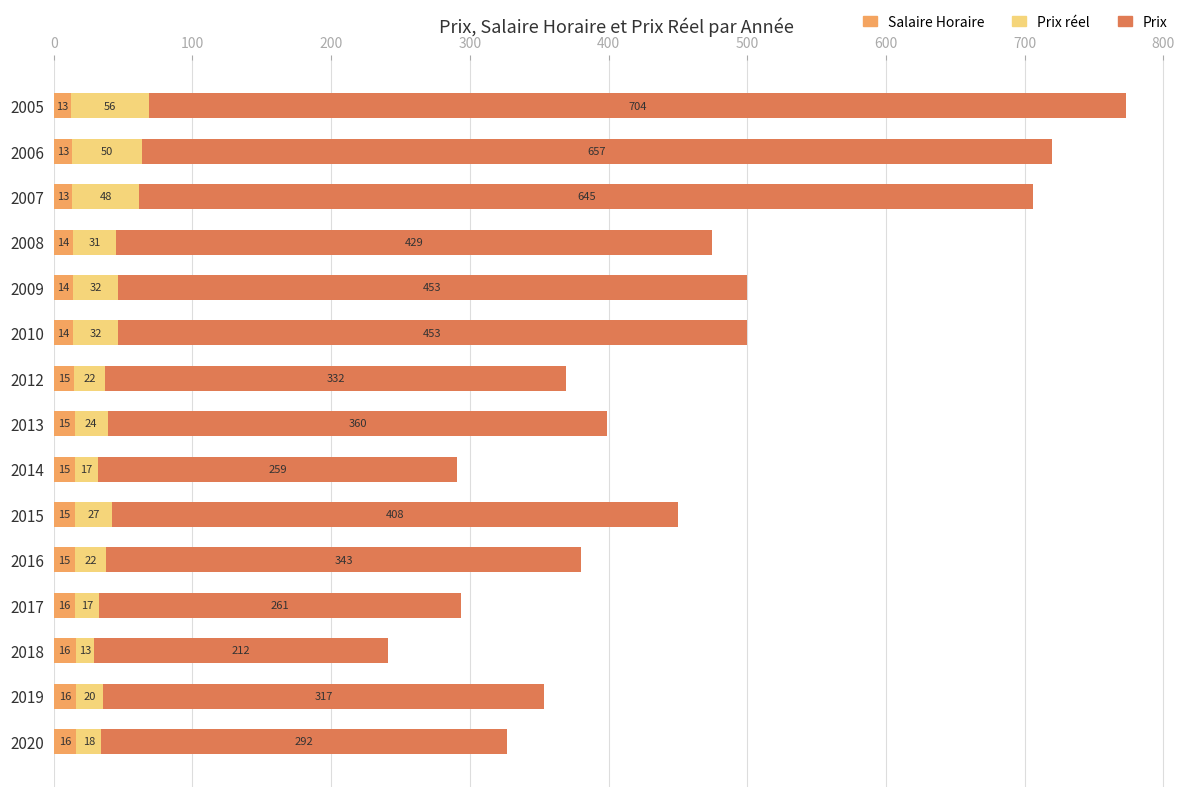

At which category is the sum across all series the highest?

2005